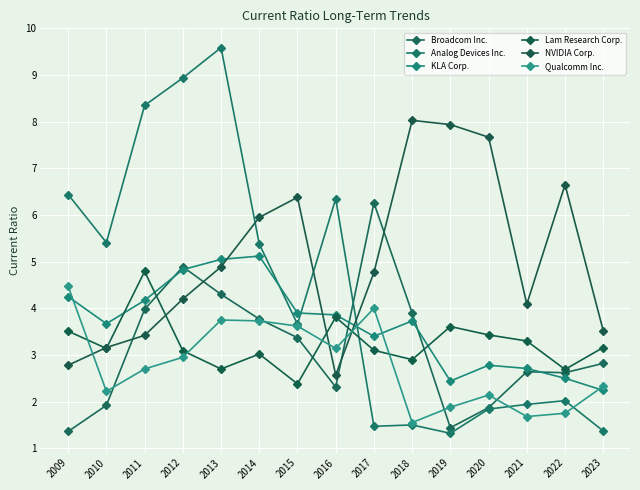

What is the approximate value of Analog Devices Inc. at 2018?

1.5